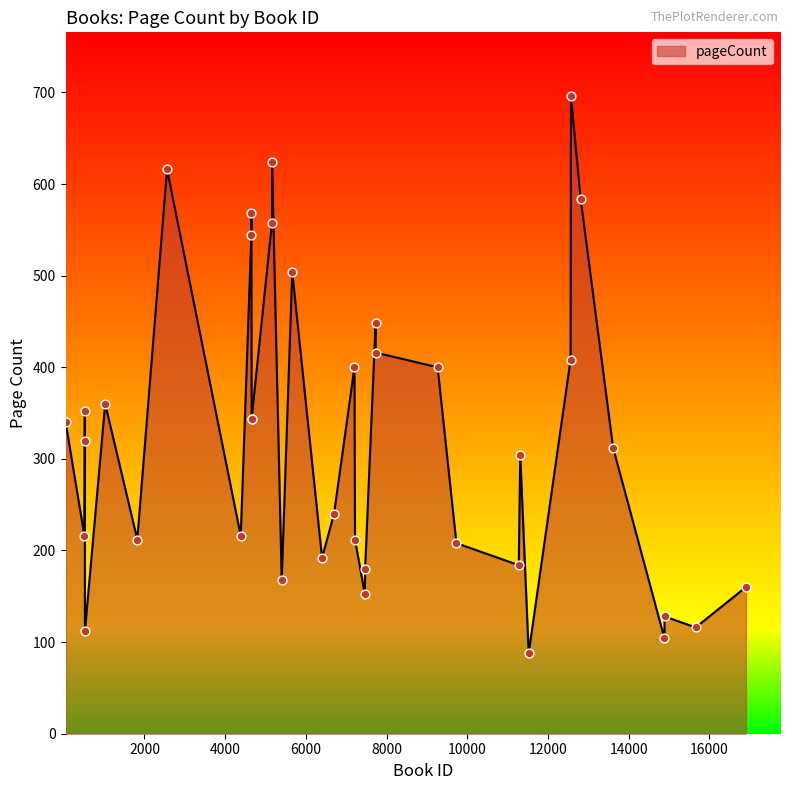

What is the ratio of the value at 7462 to the value at 12809?

0.3